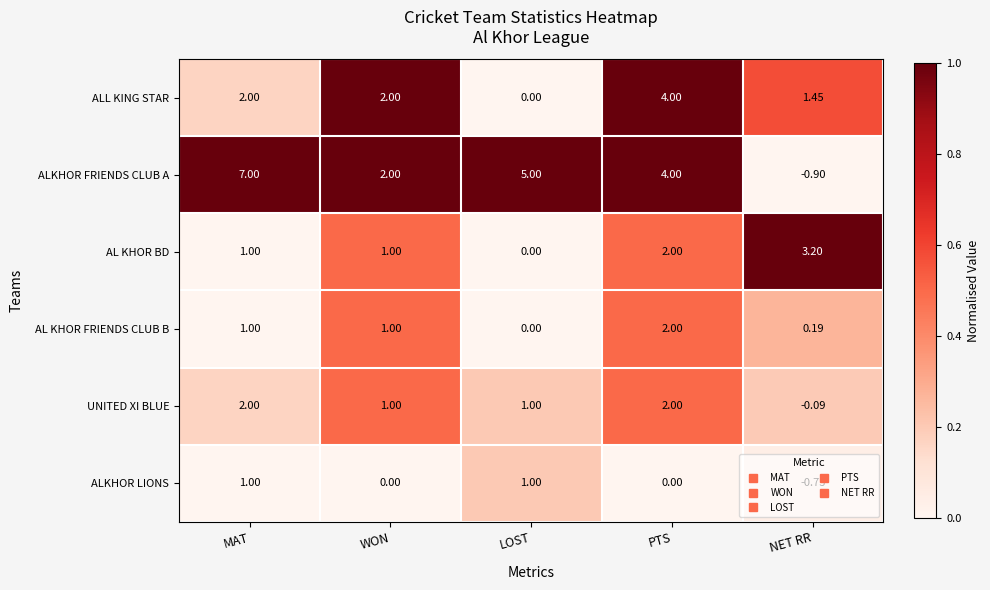

How many categories are shown in the chart?

5